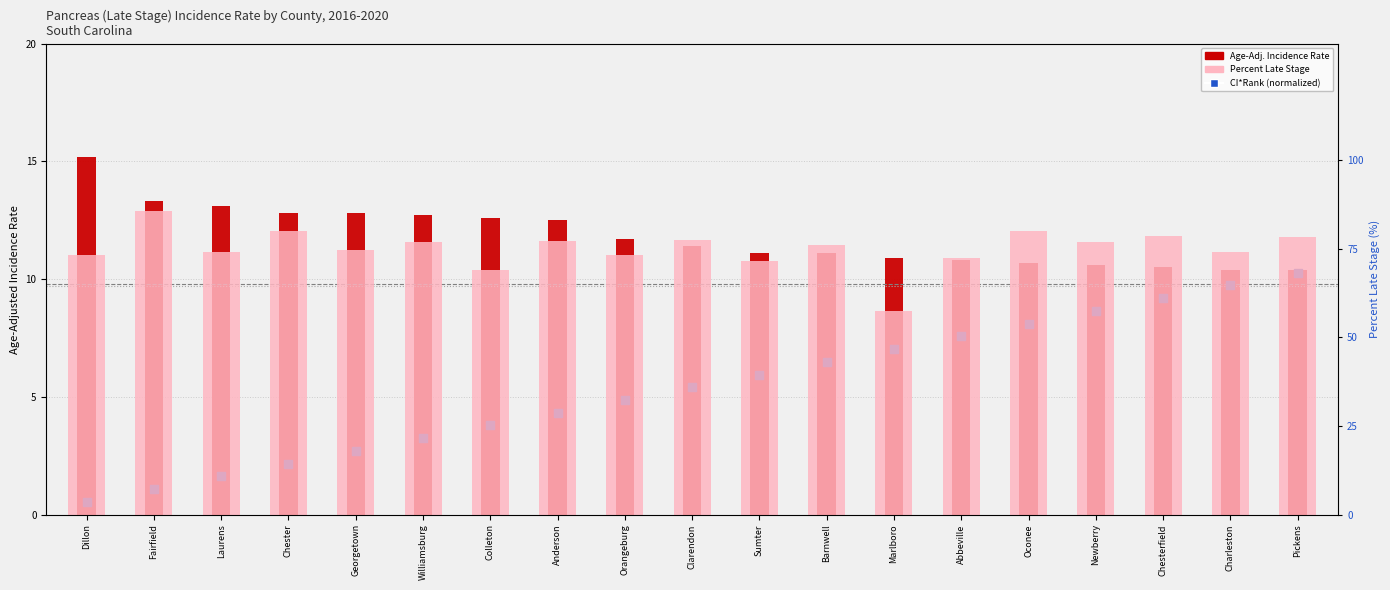

Which series has the largest total across all categories?

Percent Late Stage